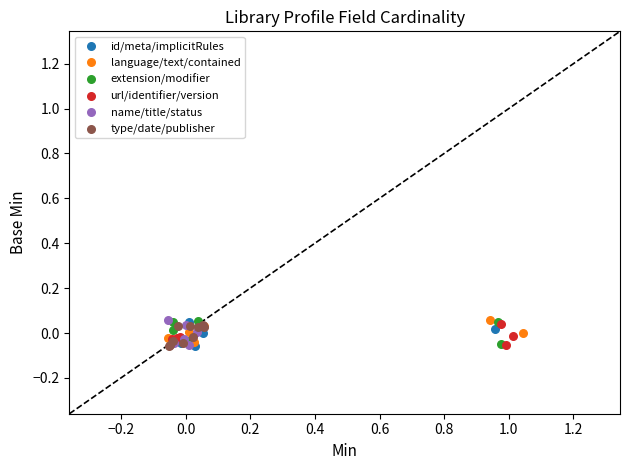

What are all the series names shown in the legend?

id/meta/implicitRules, language/text/contained, extension/modifier, url/identifier/version, name/title/status, type/date/publisher